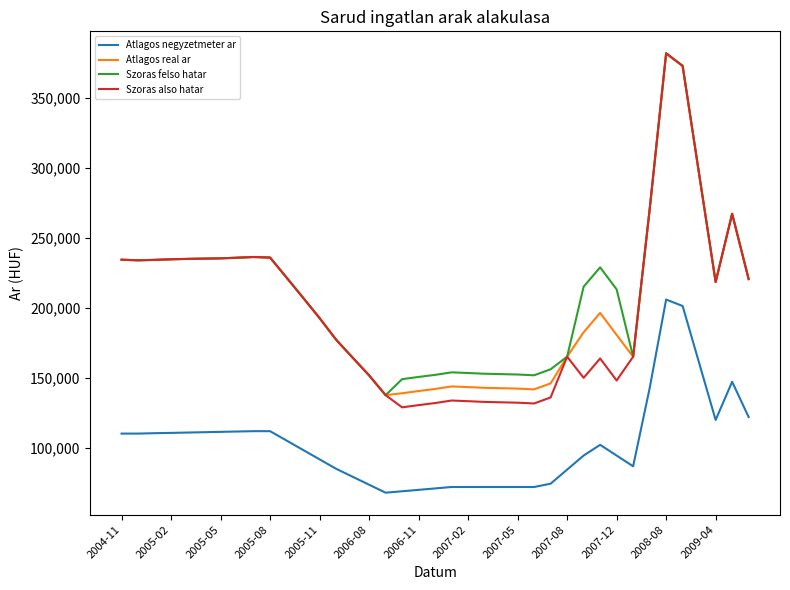

Which series has the widest spread of values?

Szoras also hatar